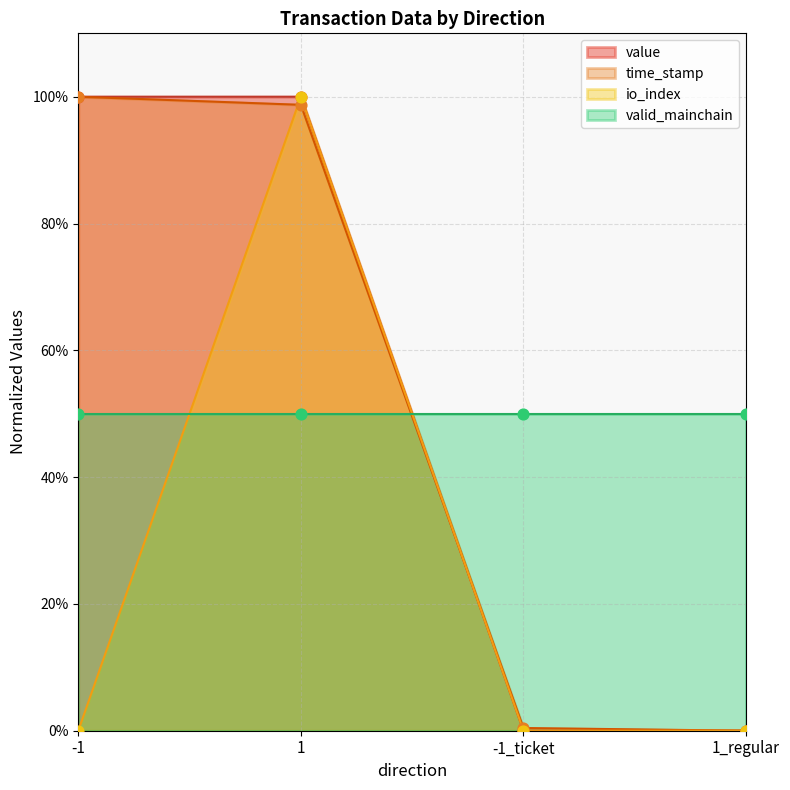

Which series reaches the minimum Y coordinate?

value